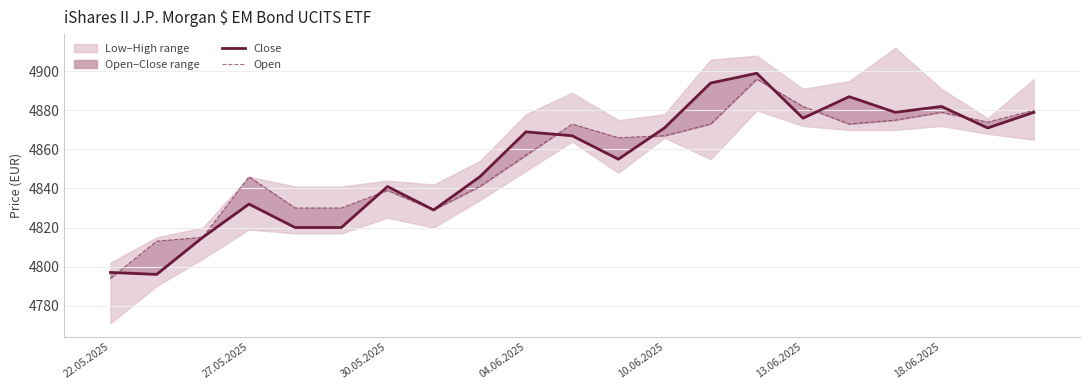

List the series in order of their peak value, highest first.

Close, Open